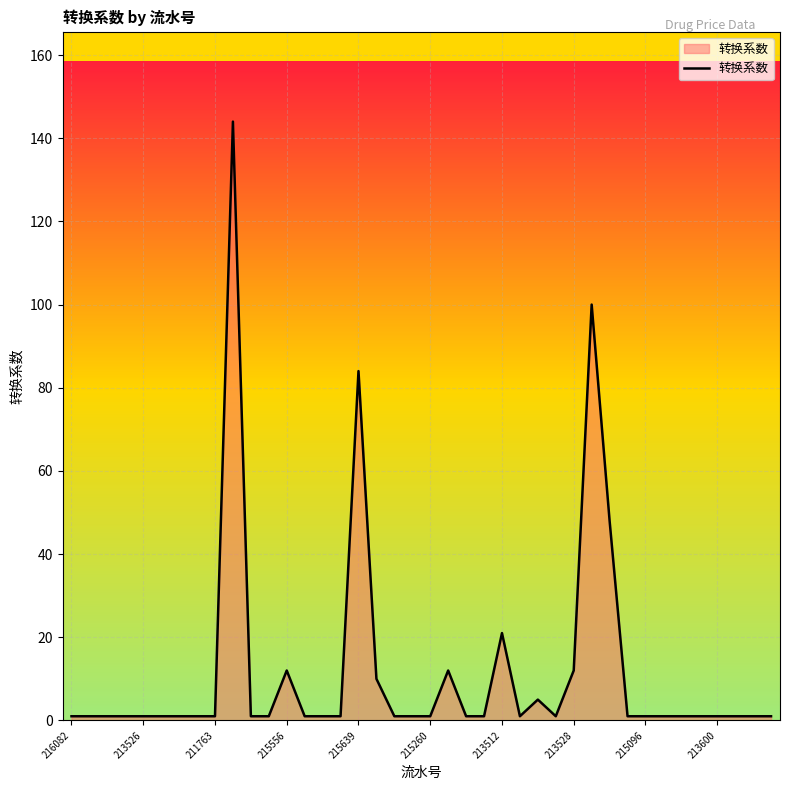

How many lines are shown in the chart?

1